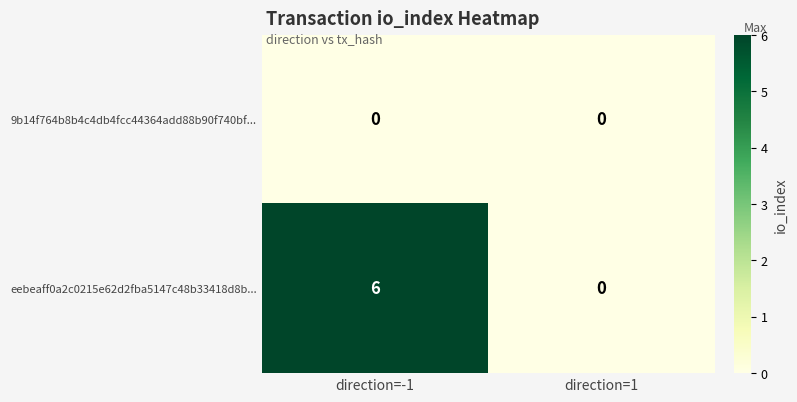

Rank the series by their maximum value, from highest to lowest.

eebeaff0a2c0215e62d2fba5147c48b33418d8b..., 9b14f764b8b4c4db4fcc44364add88b90f740bf...